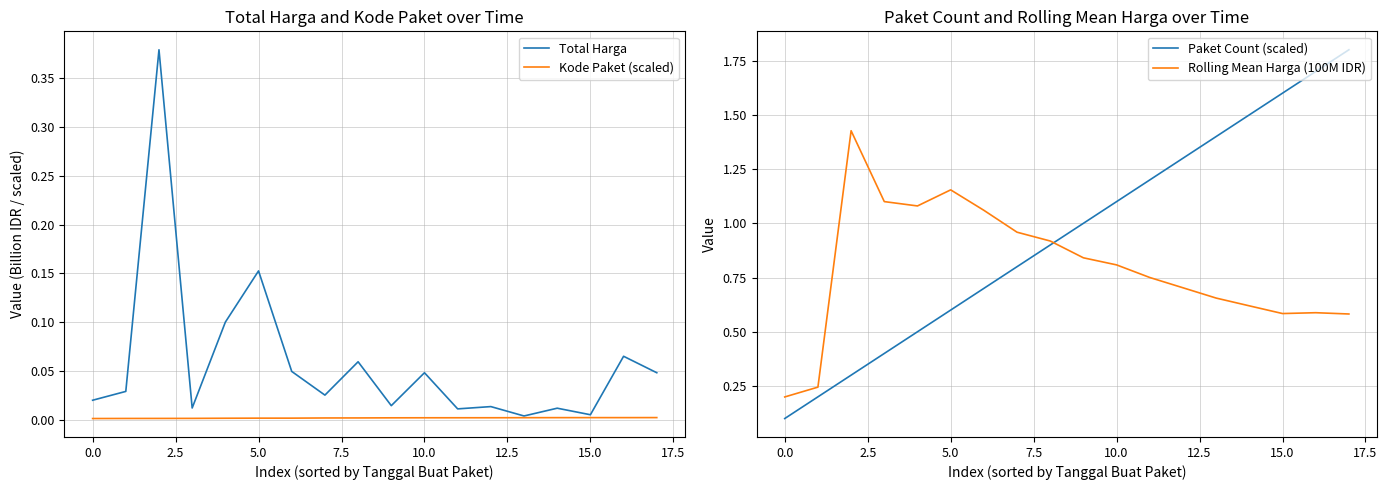

True or false: Rolling Mean Harga (100M IDR) and Total Harga intersect in this chart.

False